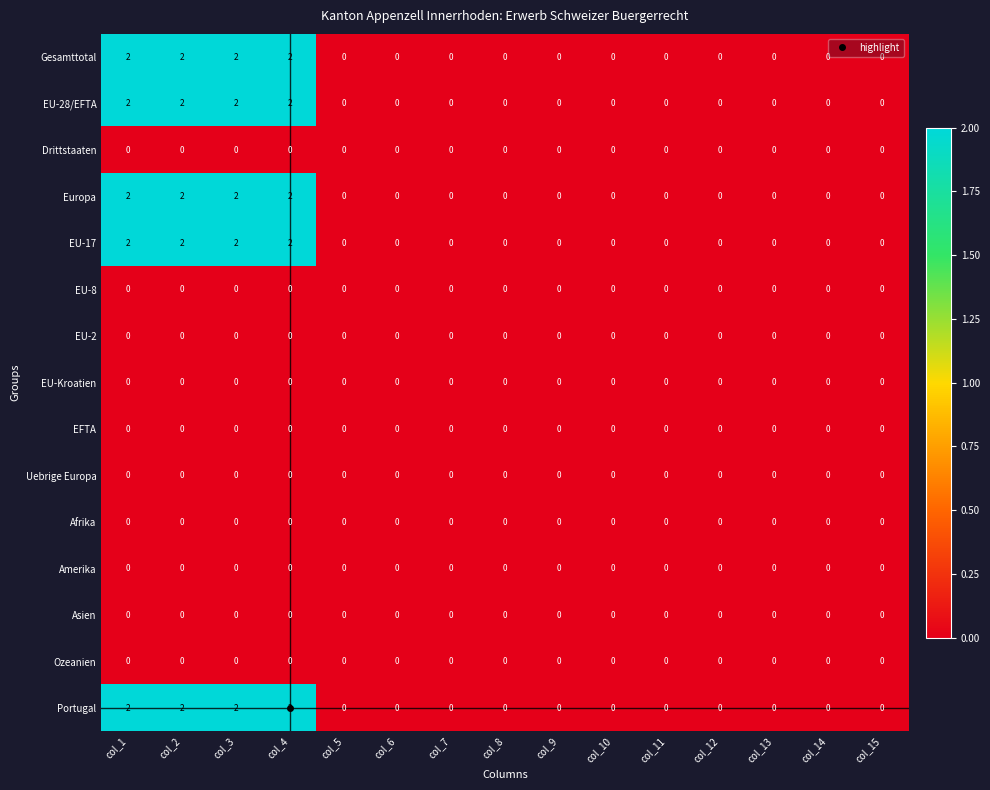

The value of Afrika at col_14 is 0. True or false?

True